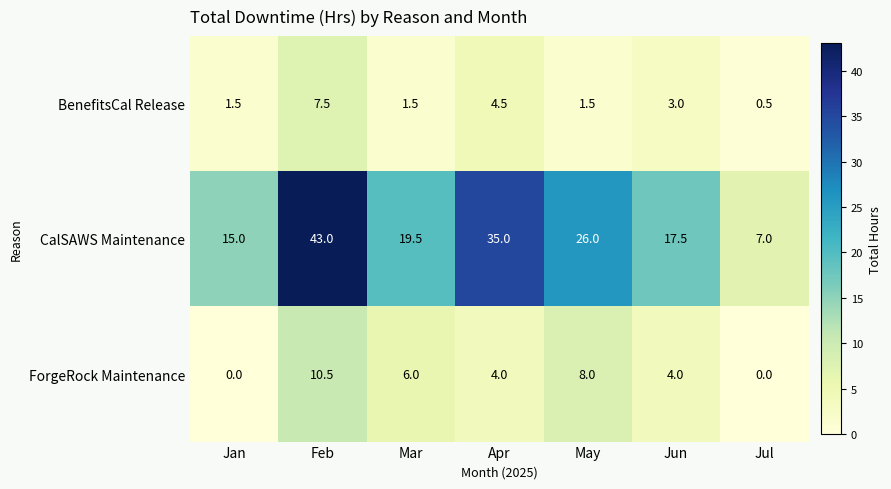

How many distinct data groups are displayed?

3